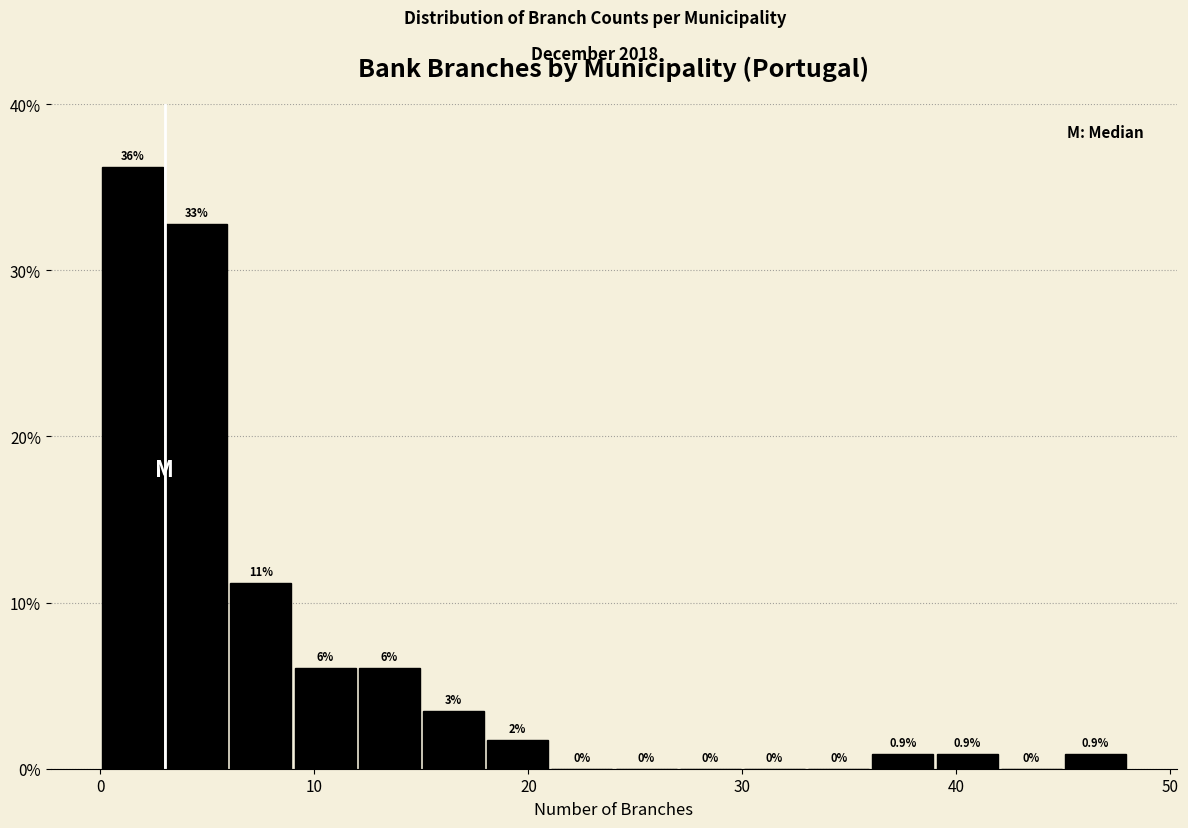

Around what value on the x-axis is the tallest bar? Give the approximate position of its centre, as read against the axis.

2